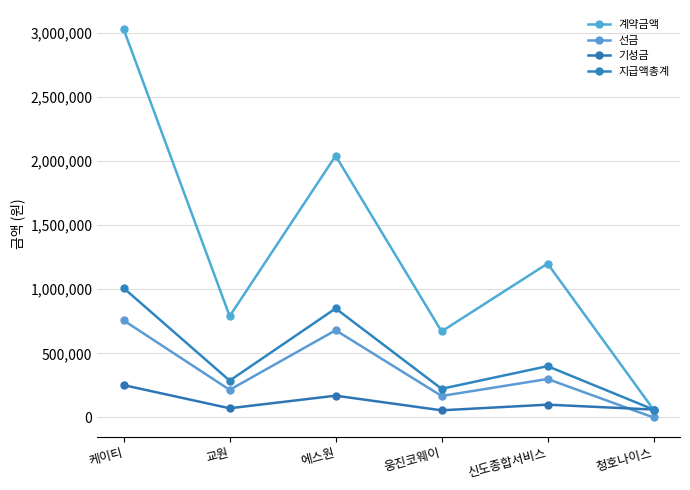

True or false: 지급액총계 and 선금 cross at least once.

False